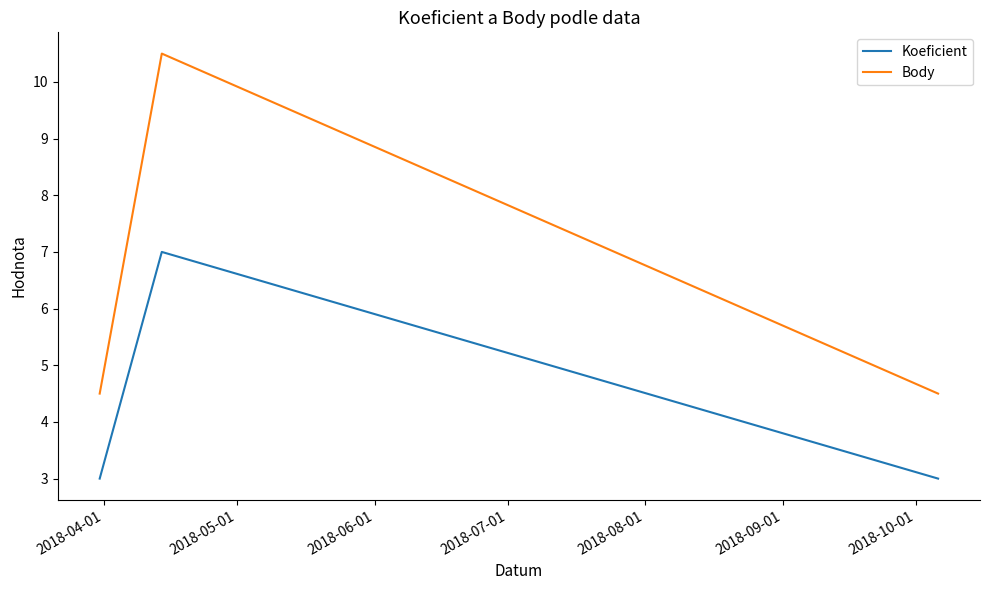

What is the maximum value for Body?

10.5